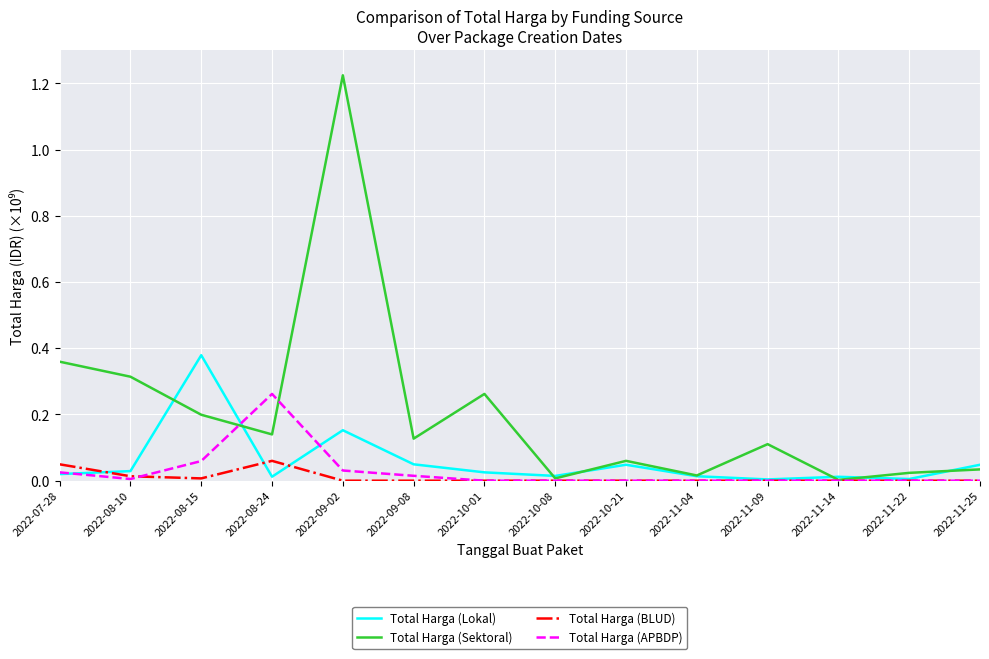

Which series has the largest total across all categories?

Total Harga (Sektoral)